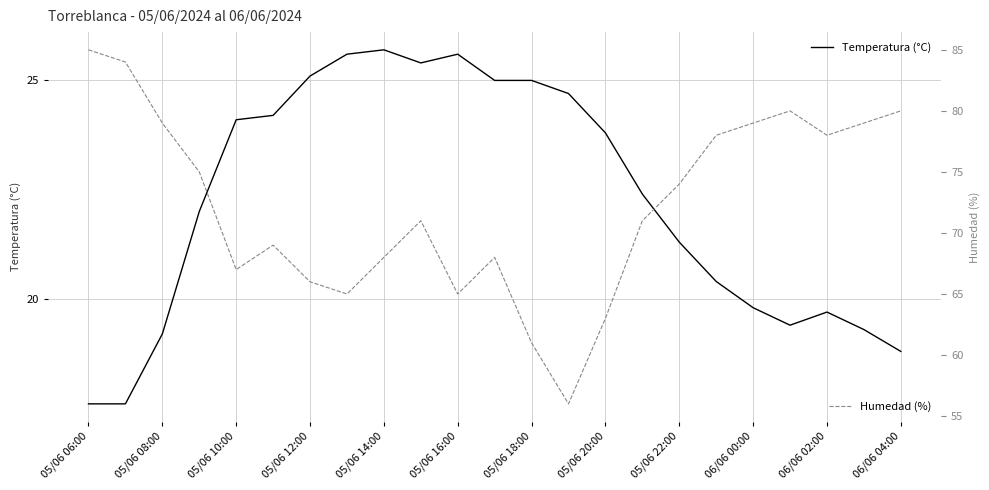

True or false: Temperatura (°C) and Humedad (%) intersect in this chart.

False